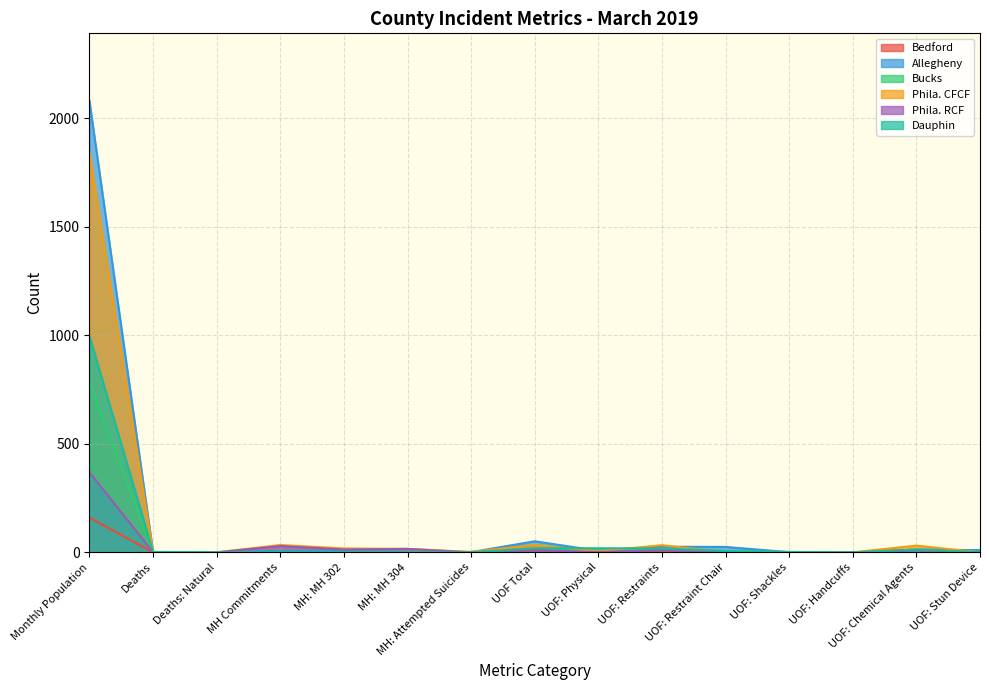

How many lines are shown in the chart?

6